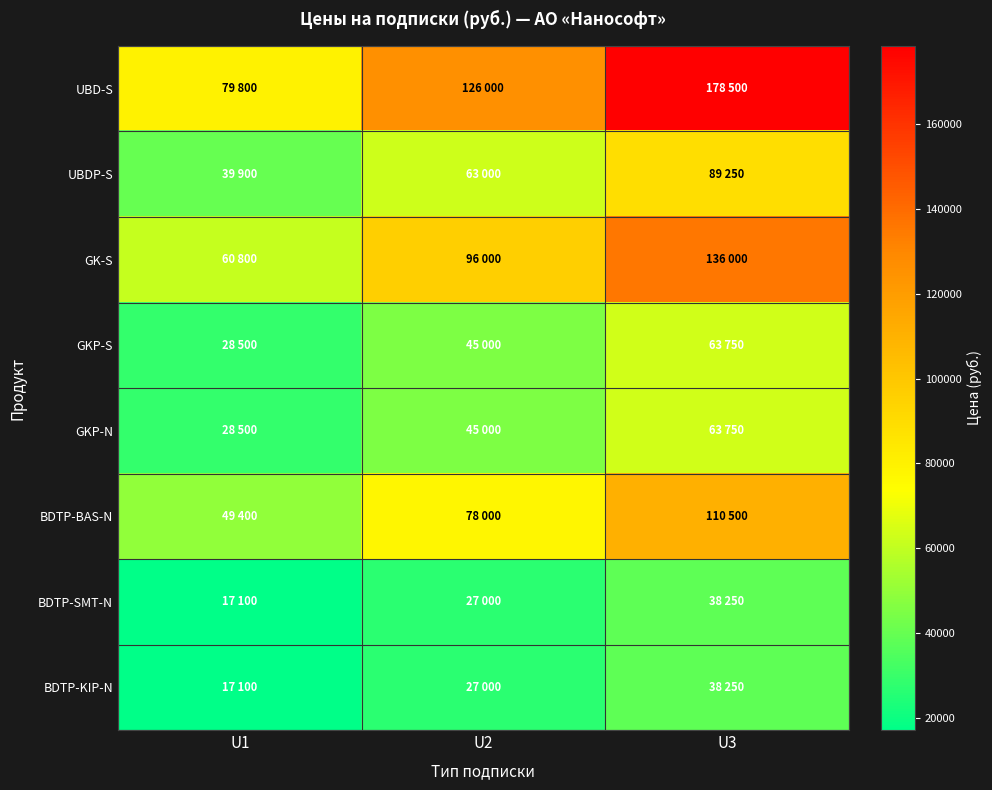

At how many categories does at least one series exceed 88862?

2